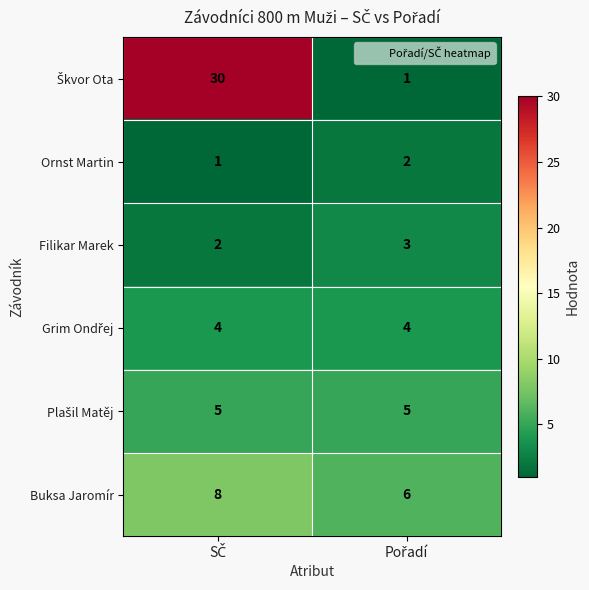

Count the number of data series in this chart.

6